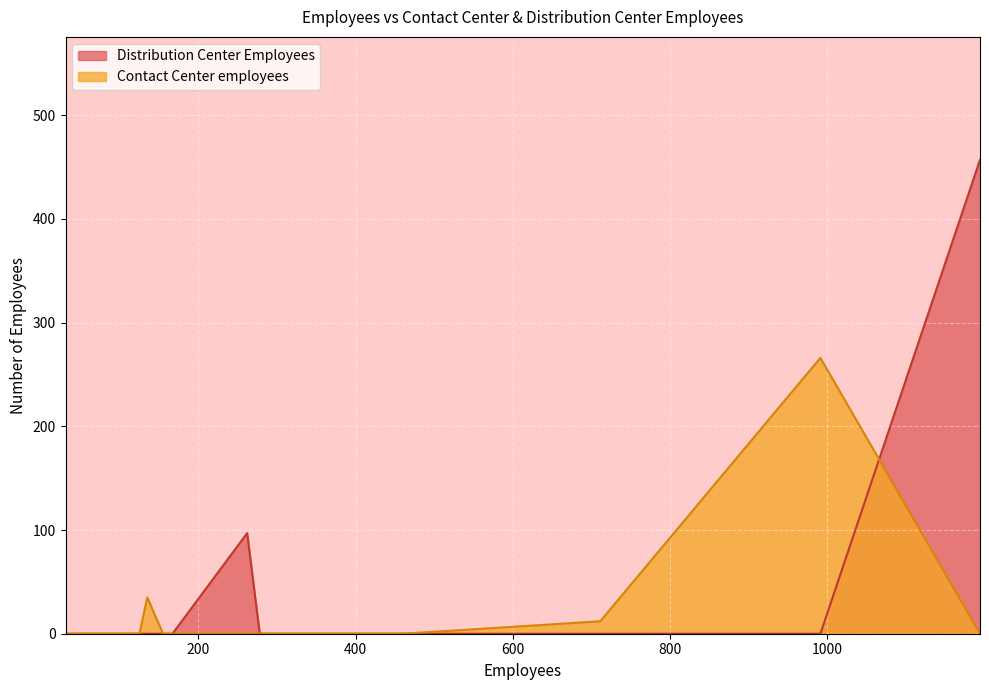

Is it true that Distribution Center Employees equals 303 at 1194?

False